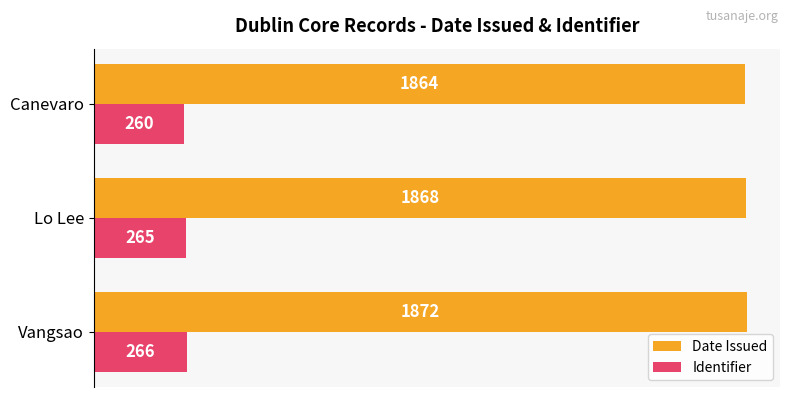

Where is Identifier nearest to the value 263?

Lo Lee